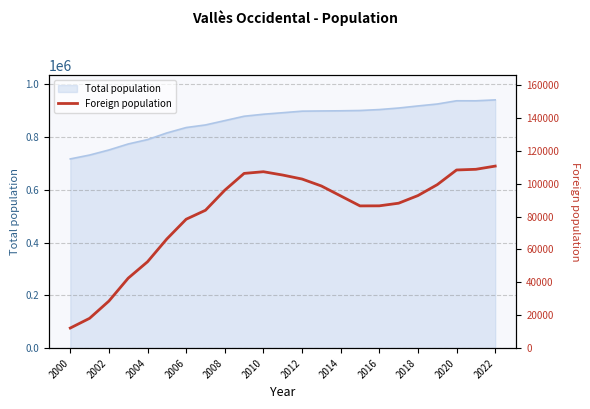

What is the minimum value for Total population?

717181